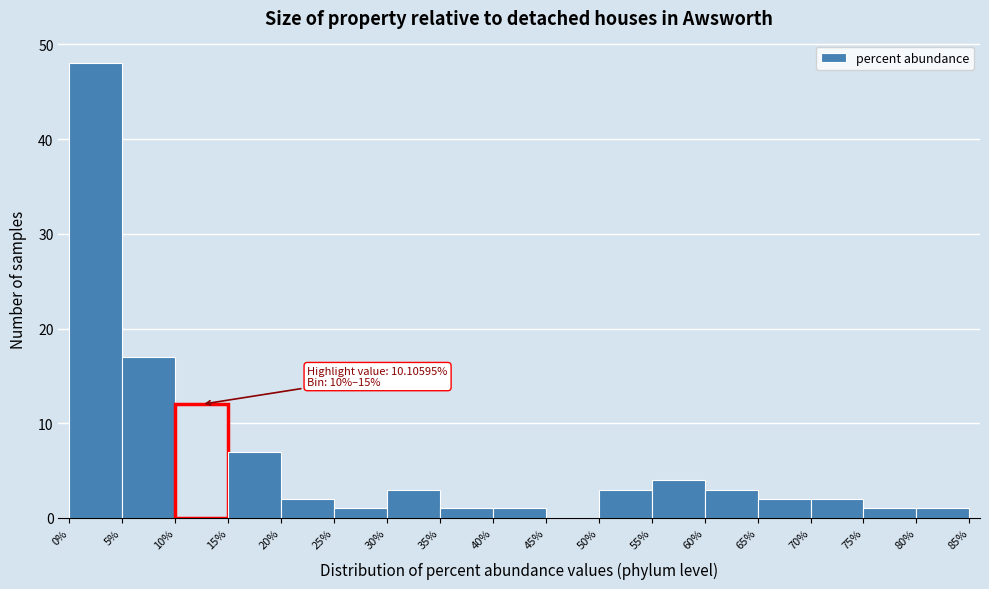

Which range on the x-axis has the tallest bar?

0% to 5%